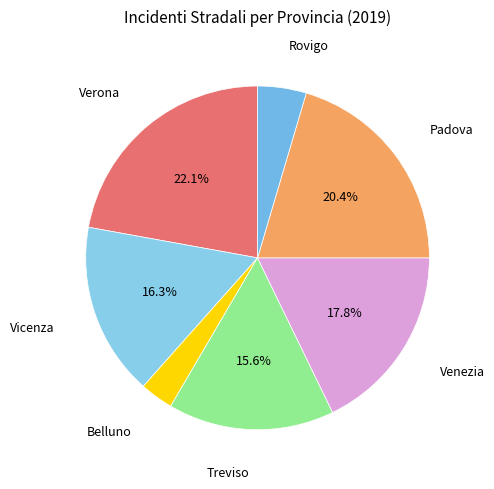

Does Belluno account for over 50% of the chart?

No